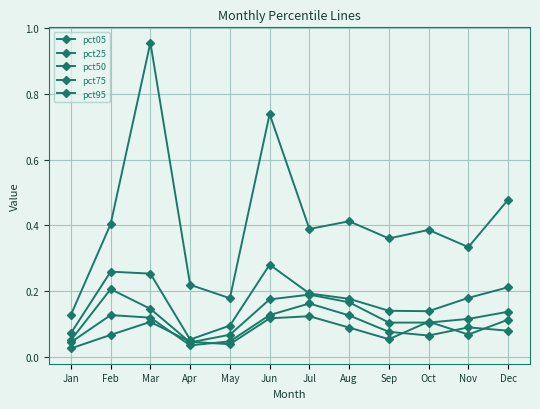

Reading left to right, what are all the values shown in this chart?

pct05: Jan=0.0	Feb=0.1	Mar=0.1	Apr=0.0	May=0.0	Jun=0.1	Jul=0.1	Aug=0.1	Sep=0.1	Oct=0.1	Nov=0.1	Dec=0.1
pct25: Jan=0.0	Feb=0.1	Mar=0.1	Apr=0.0	May=0.0	Jun=0.1	Jul=0.2	Aug=0.1	Sep=0.1	Oct=0.1	Nov=0.1	Dec=0.1
pct50: Jan=0.0	Feb=0.2	Mar=0.1	Apr=0.0	May=0.1	Jun=0.2	Jul=0.2	Aug=0.2	Sep=0.1	Oct=0.1	Nov=0.1	Dec=0.1
pct75: Jan=0.1	Feb=0.3	Mar=0.3	Apr=0.1	May=0.1	Jun=0.3	Jul=0.2	Aug=0.2	Sep=0.1	Oct=0.1	Nov=0.2	Dec=0.2
pct95: Jan=0.1	Feb=0.4	Mar=1.0	Apr=0.2	May=0.2	Jun=0.7	Jul=0.4	Aug=0.4	Sep=0.4	Oct=0.4	Nov=0.3	Dec=0.5